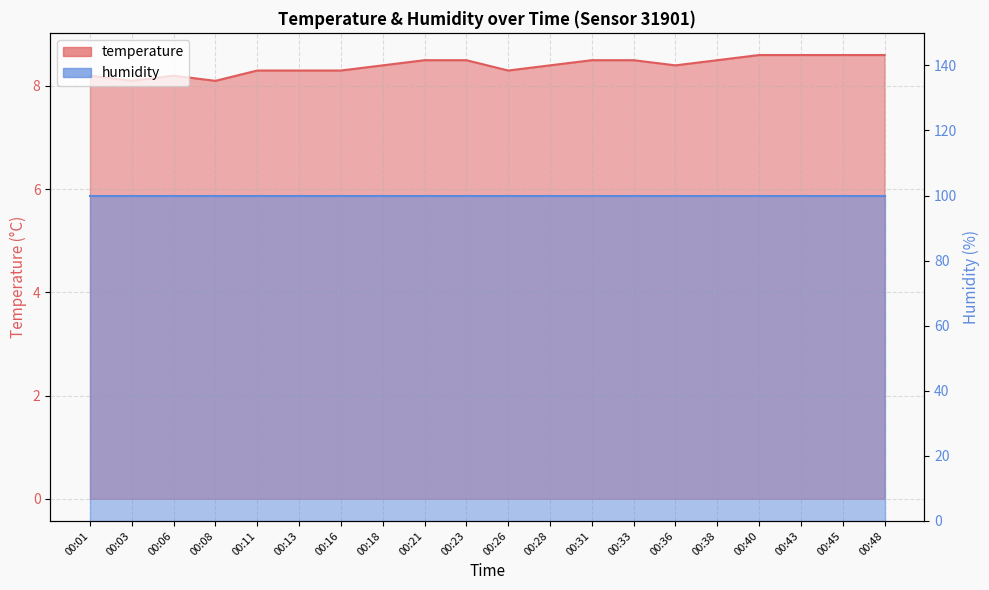

Reading right to left, what are all the values shown in this chart?

00:48=8.6	00:45=8.6	00:43=8.6	00:40=8.6	00:38=8.5	00:36=8.4	00:33=8.5	00:31=8.5	00:28=8.4	00:26=8.3	00:23=8.5	00:21=8.5	00:18=8.4	00:16=8.3	00:13=8.3	00:11=8.3	00:08=8.1	00:06=8.2	00:03=8.1	00:01=8.2